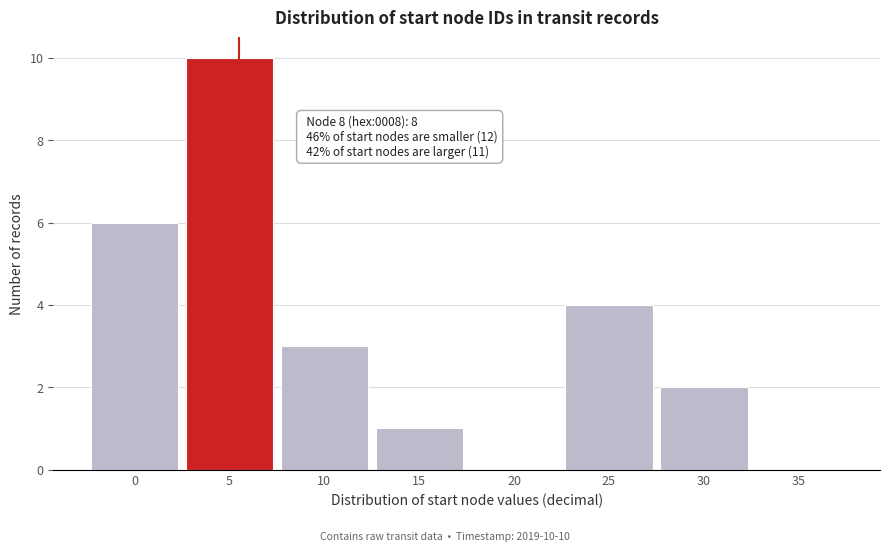

Reading left to right, list all the values displayed in this chart.

0=6	5=10	10=3	15=1	20=0	25=4	30=2	35=0